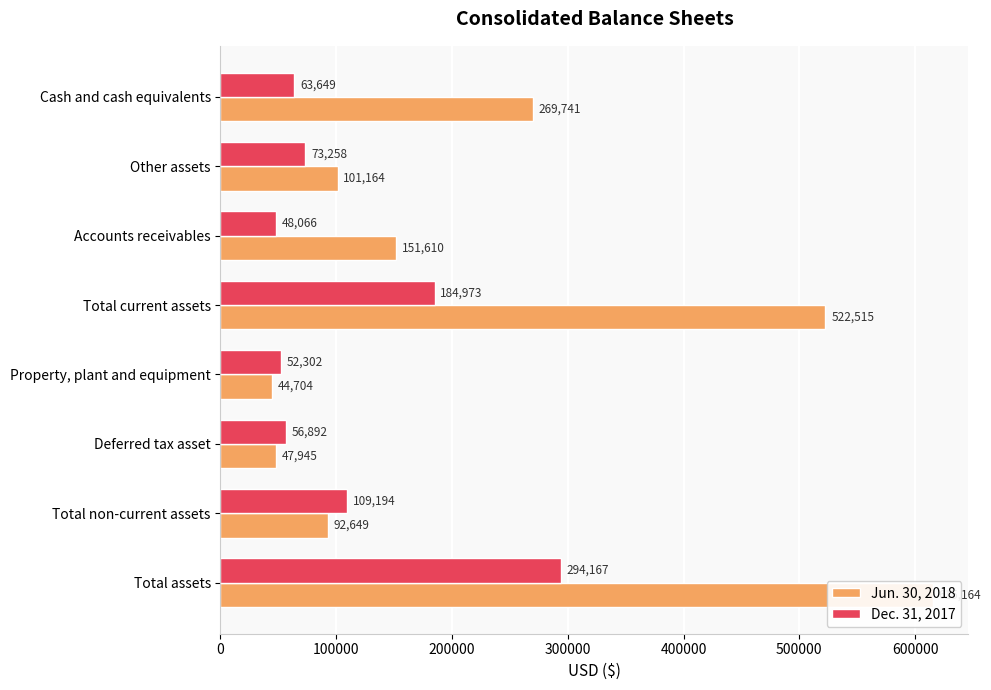

What are all the series names shown in the legend?

Jun. 30, 2018, Dec. 31, 2017